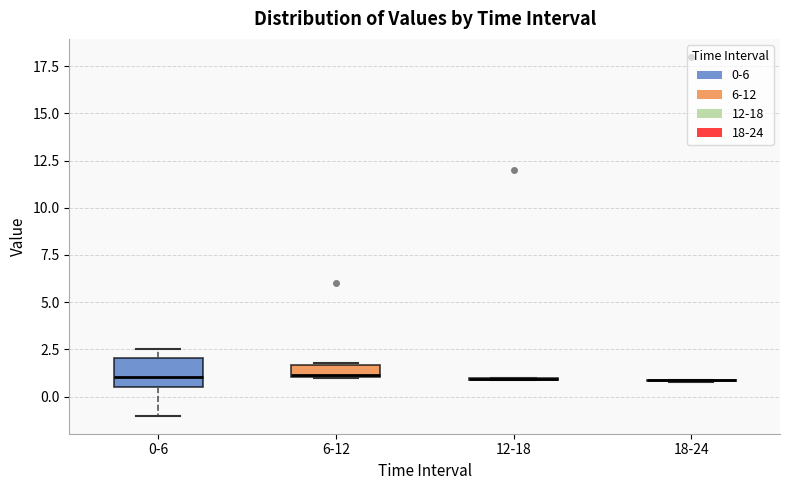

Where does the median line of the box for 0-6 sit on the y-axis? The values are not printed on the chart, so give them approximately, as read against the axis.

1.0